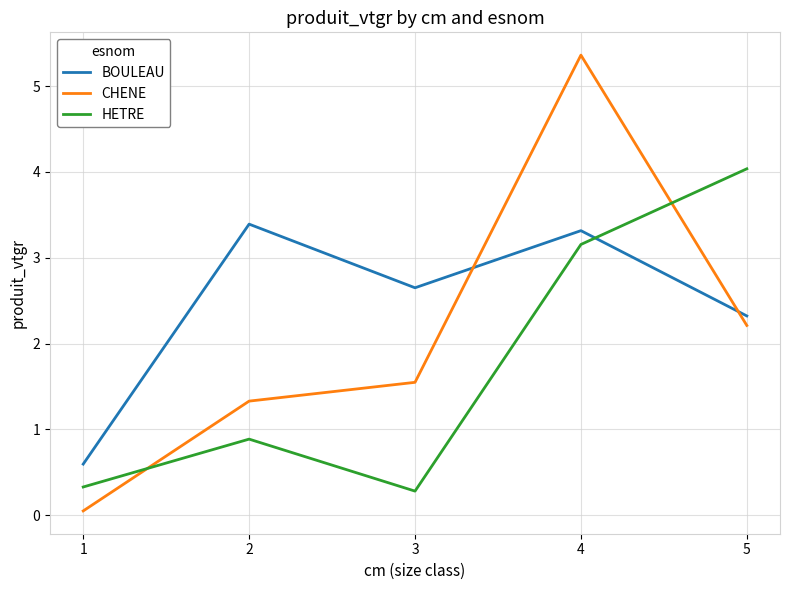

Which category has the highest value across all series?

4